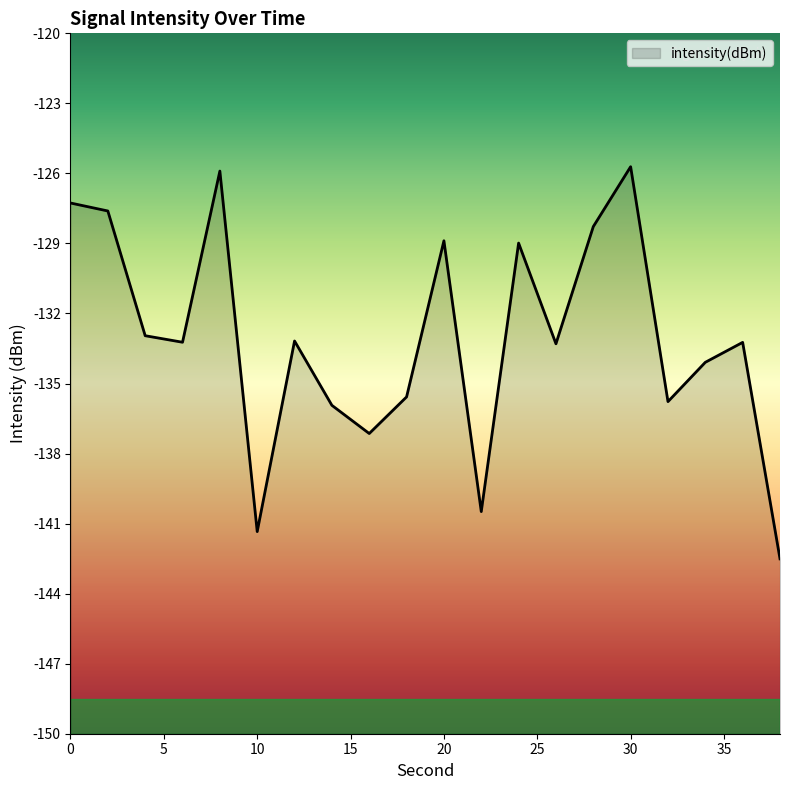

Which label corresponds to the largest value in the chart?

30